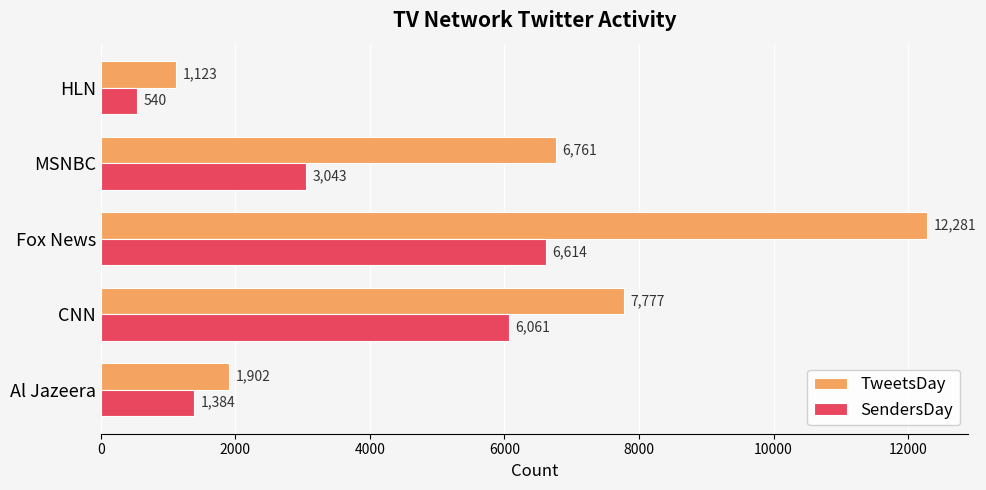

Between CNN and MSNBC, which series saw the biggest shift?

SendersDay